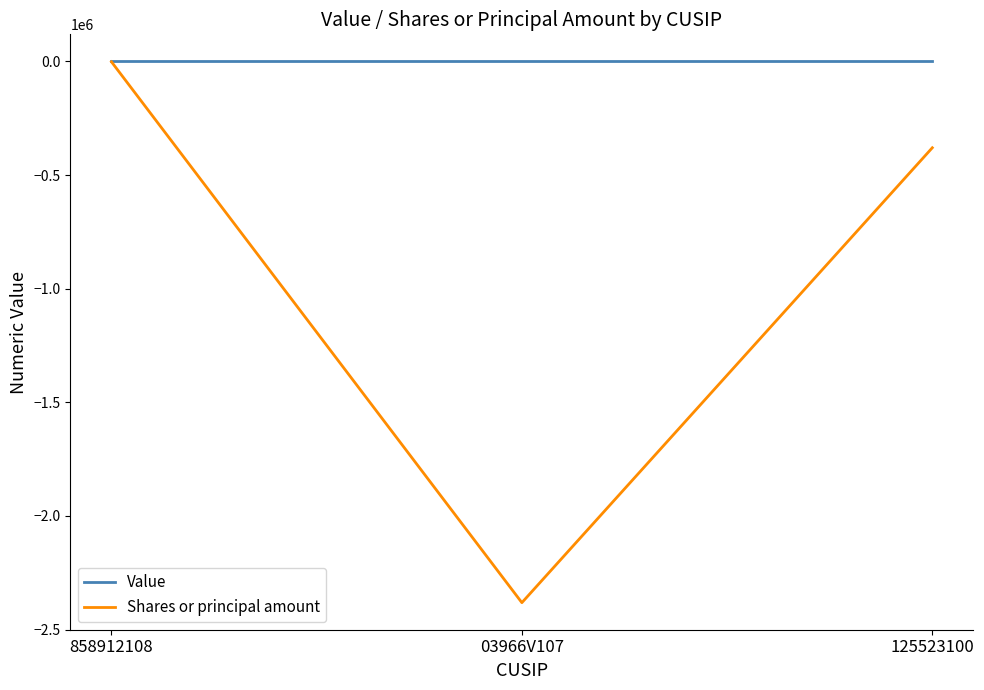

What position from the left is 125523100?

3